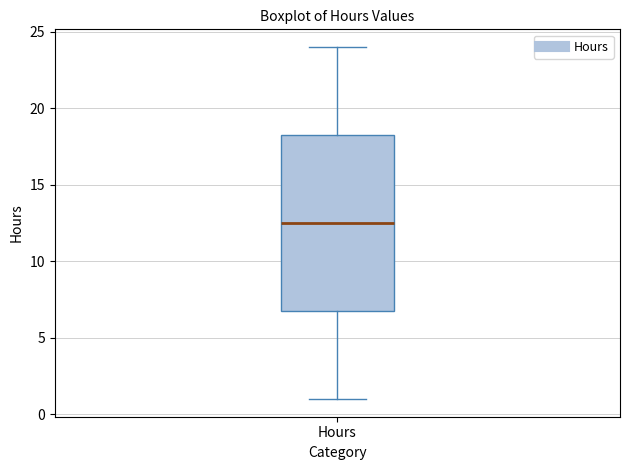

Where is the lower edge of the box for Hours on the y-axis? The values are not printed on the chart, so give them approximately, as read against the axis.

7.0